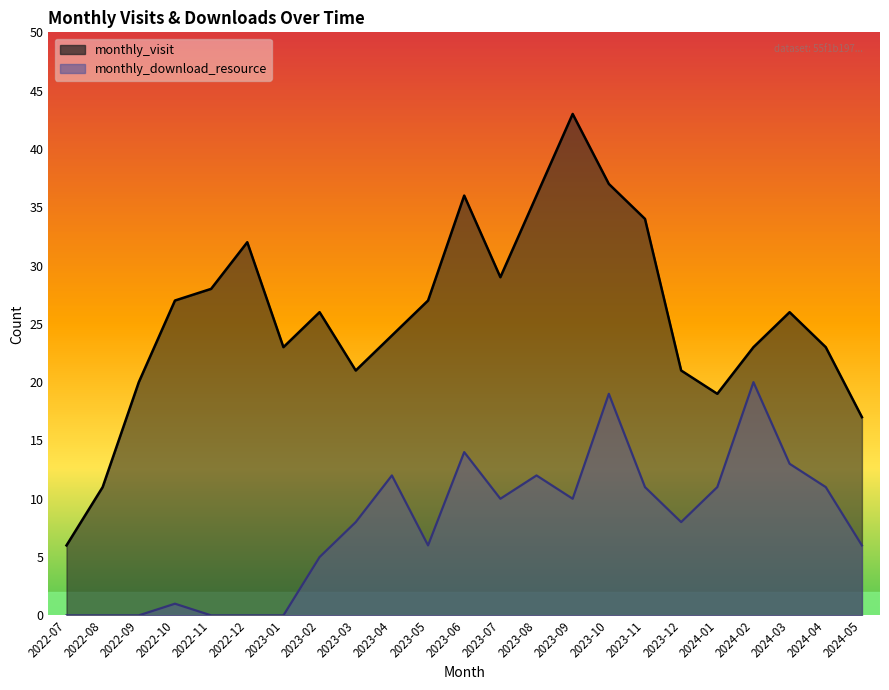

At which category does monthly_download_resource reach its first local valley?

2023-05